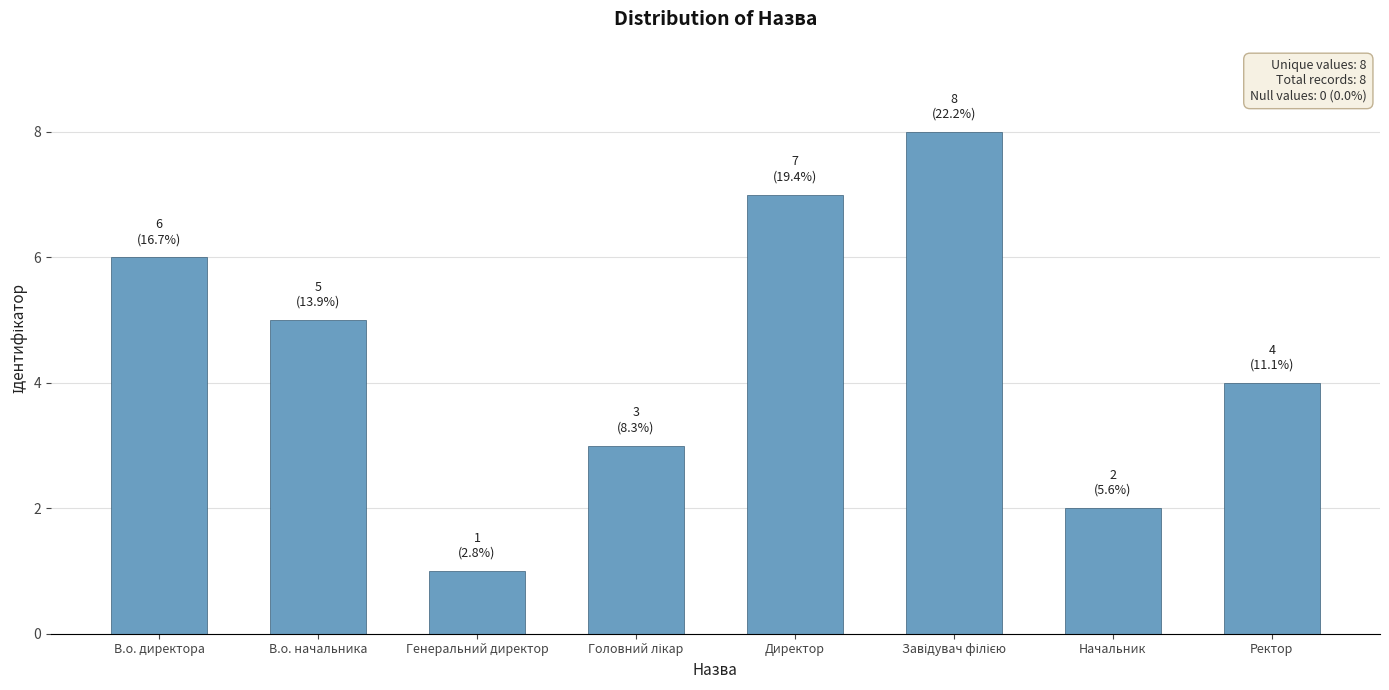

Are the bars grouped side by side (vs. stacked)?

No